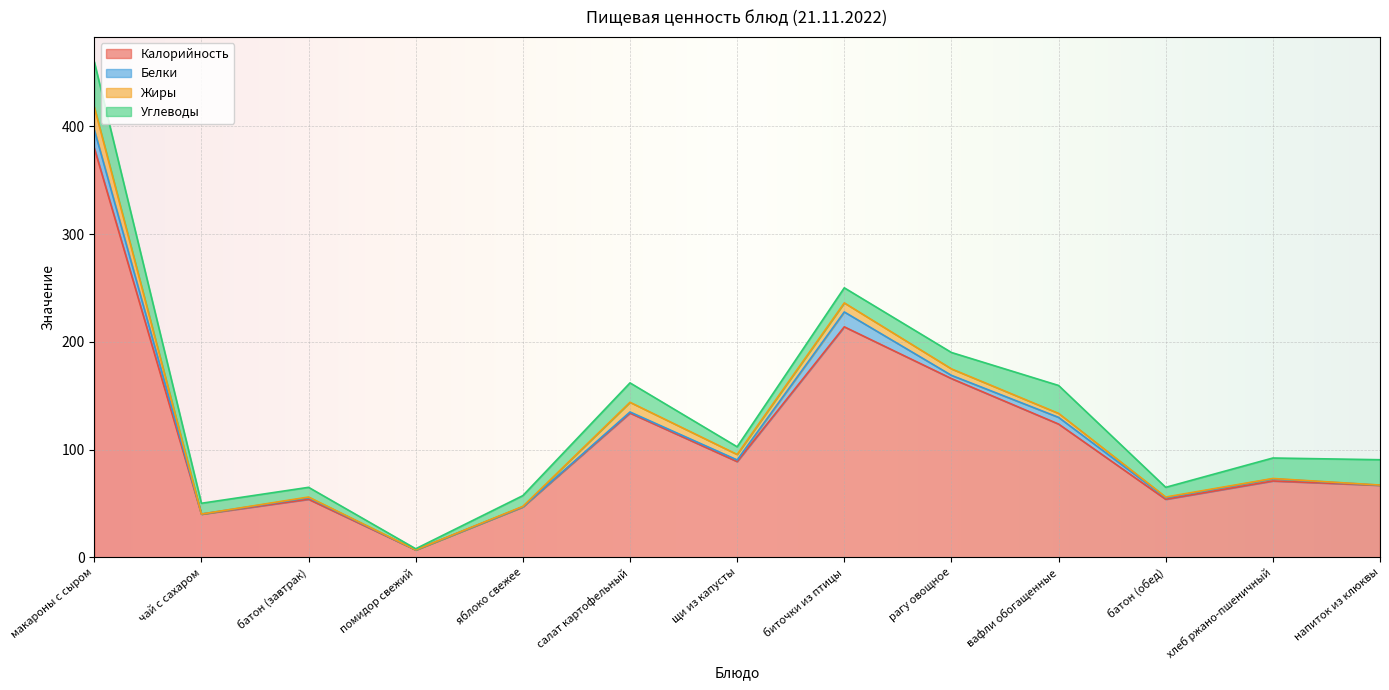

What is the sum of all Белки values?

47.7